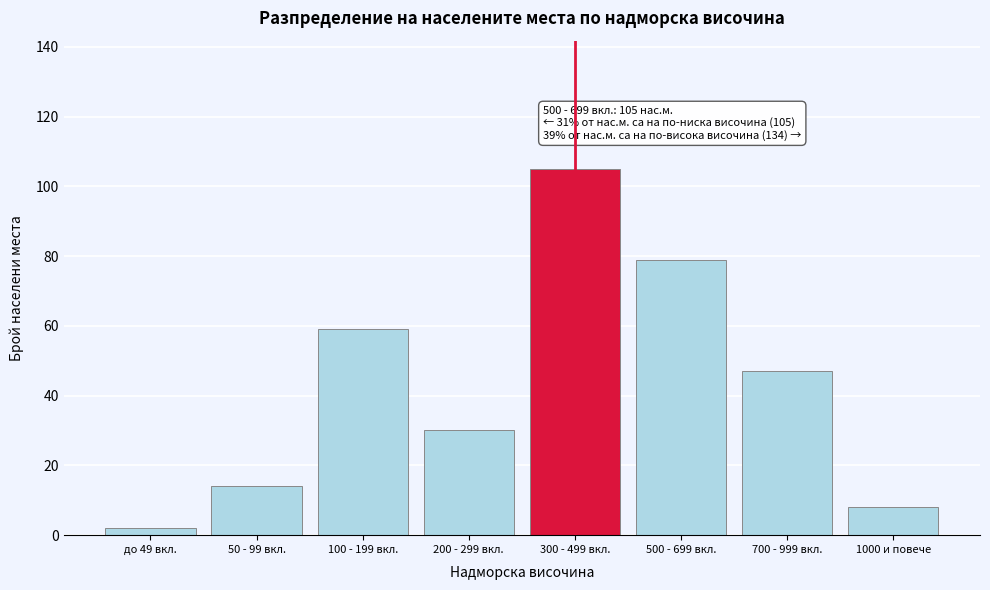

Reading left to right, extract all data points from this chart.

до 49 вкл.=2	50 - 99 вкл.=14	100 - 199 вкл.=59	200 - 299 вкл.=30	300 - 499 вкл.=105	500 - 699 вкл.=79	700 - 999 вкл.=47	1000 и повече=8